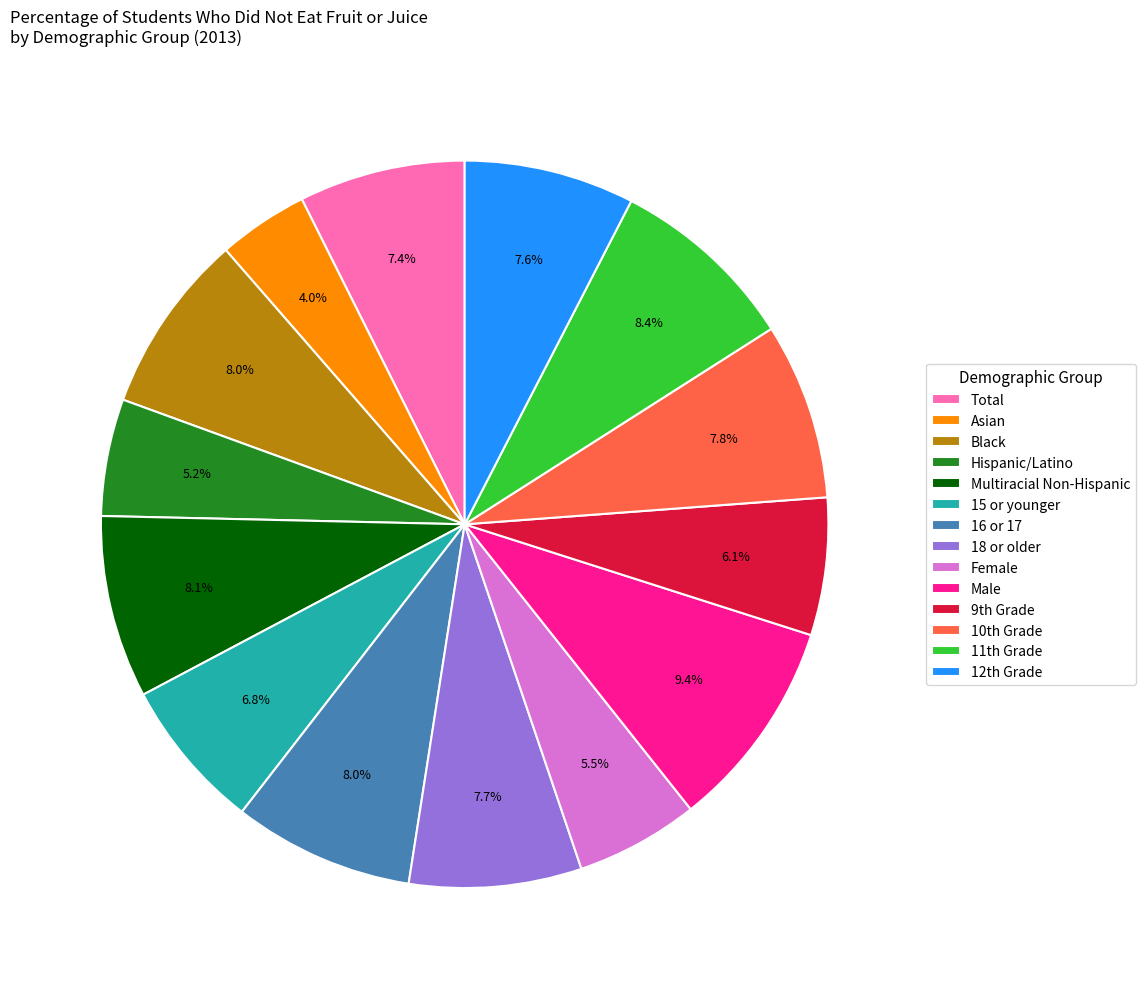

Which slice is the largest?

Male